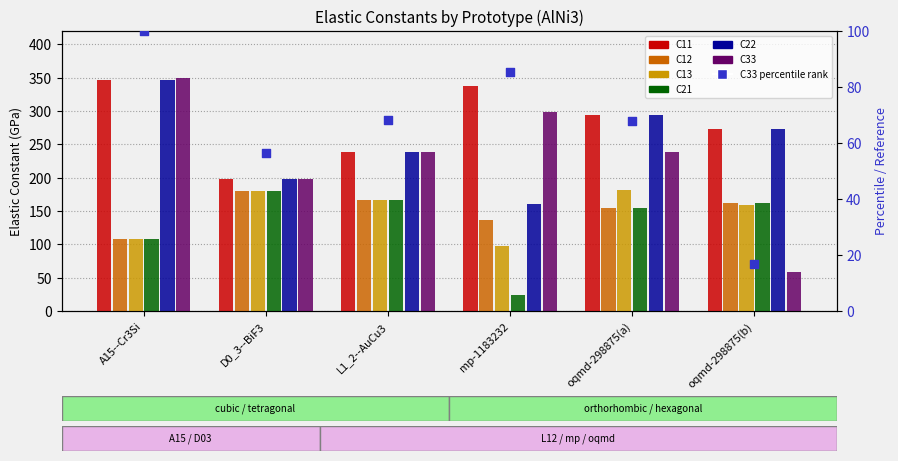

Is the value of C22 at oqmd-298875(a) greater than the value of C12 at mp-1183232?

Yes